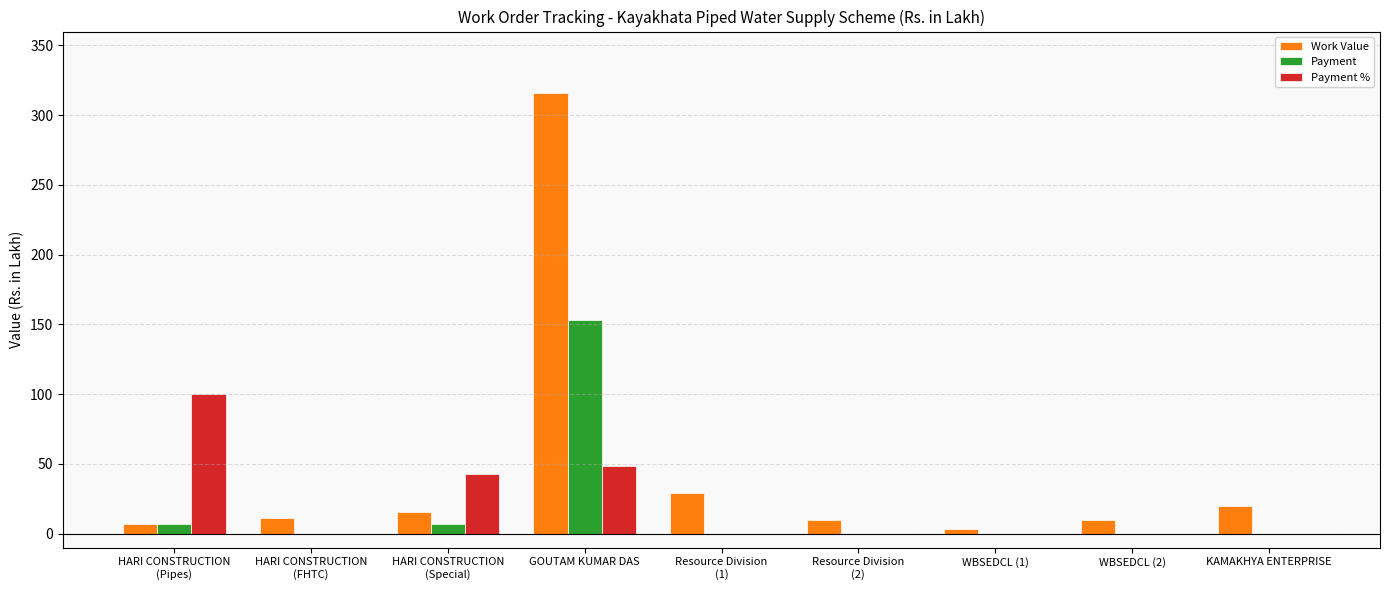

Which series changed the most between Resource Division
(2) and KAMAKHYA ENTERPRISE?

Work Value